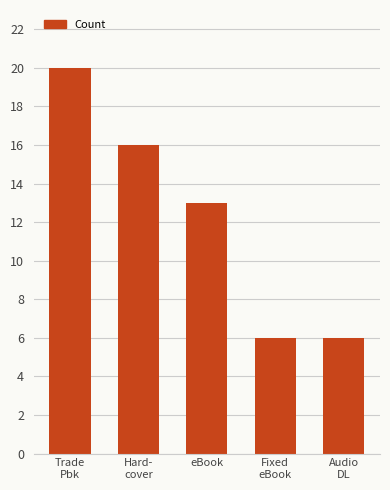

What is the difference between the maximum and minimum values?

14